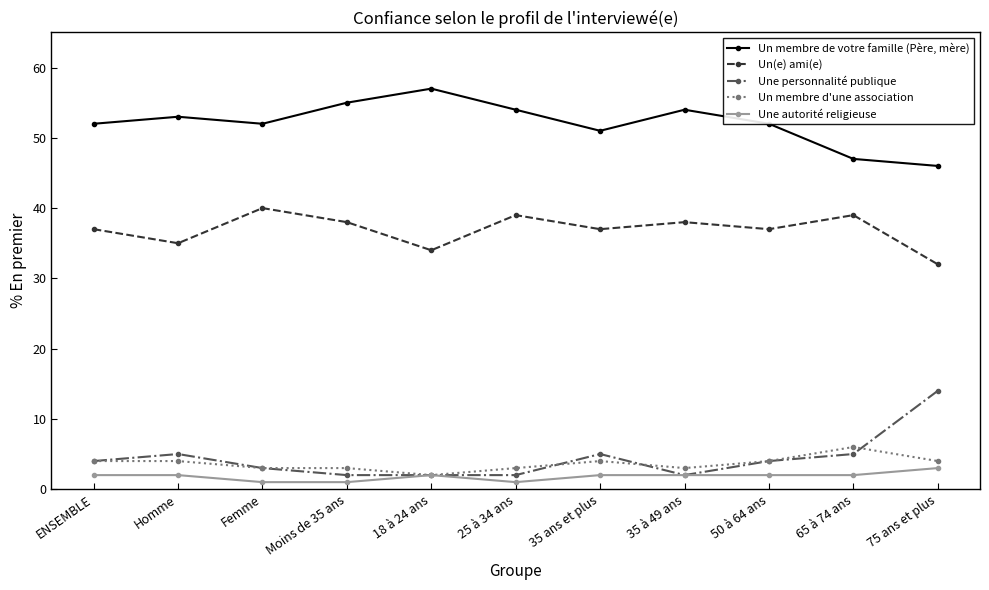

List the series in order of their peak value, lowest first.

Une autorité religieuse, Un membre d'une association, Une personnalité publique, Un(e) ami(e), Un membre de votre famille (Père, mère)